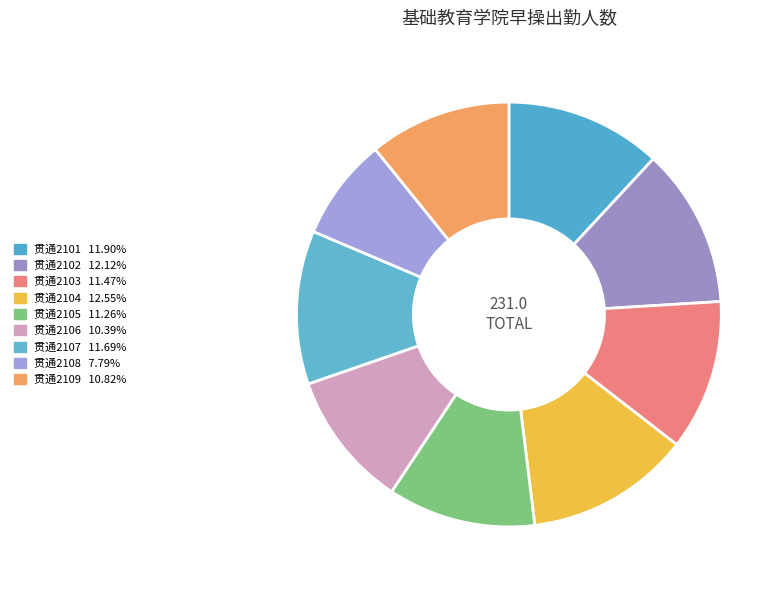

How many slices are in this pie chart?

9